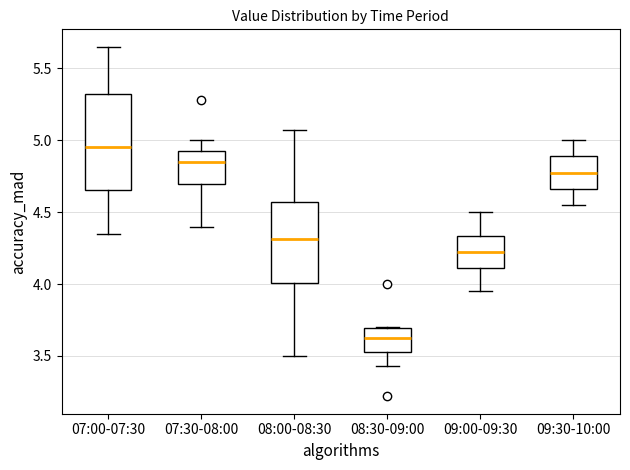

Reading left to right, transcribe this box plot: for each box, give where its median line is, the range the box spans, and where its two whiskers end, as read against the y-axis. The values are not printed on the chart, so give them approximately, as read against the axis.

07:00-07:30: median 4.95, box 4.65 to 5.35, whiskers 4.35 to 5.65
07:30-08:00: median 4.85, box 4.70 to 4.90, whiskers 4.40 to 5.00
08:00-08:30: median 4.30, box 4.00 to 4.55, whiskers 3.50 to 5.05
08:30-09:00: median 3.65, box 3.55 to 3.70, whiskers 3.45 to 3.70
09:00-09:30: median 4.25, box 4.10 to 4.35, whiskers 3.95 to 4.50
09:30-10:00: median 4.80, box 4.65 to 4.90, whiskers 4.55 to 5.00